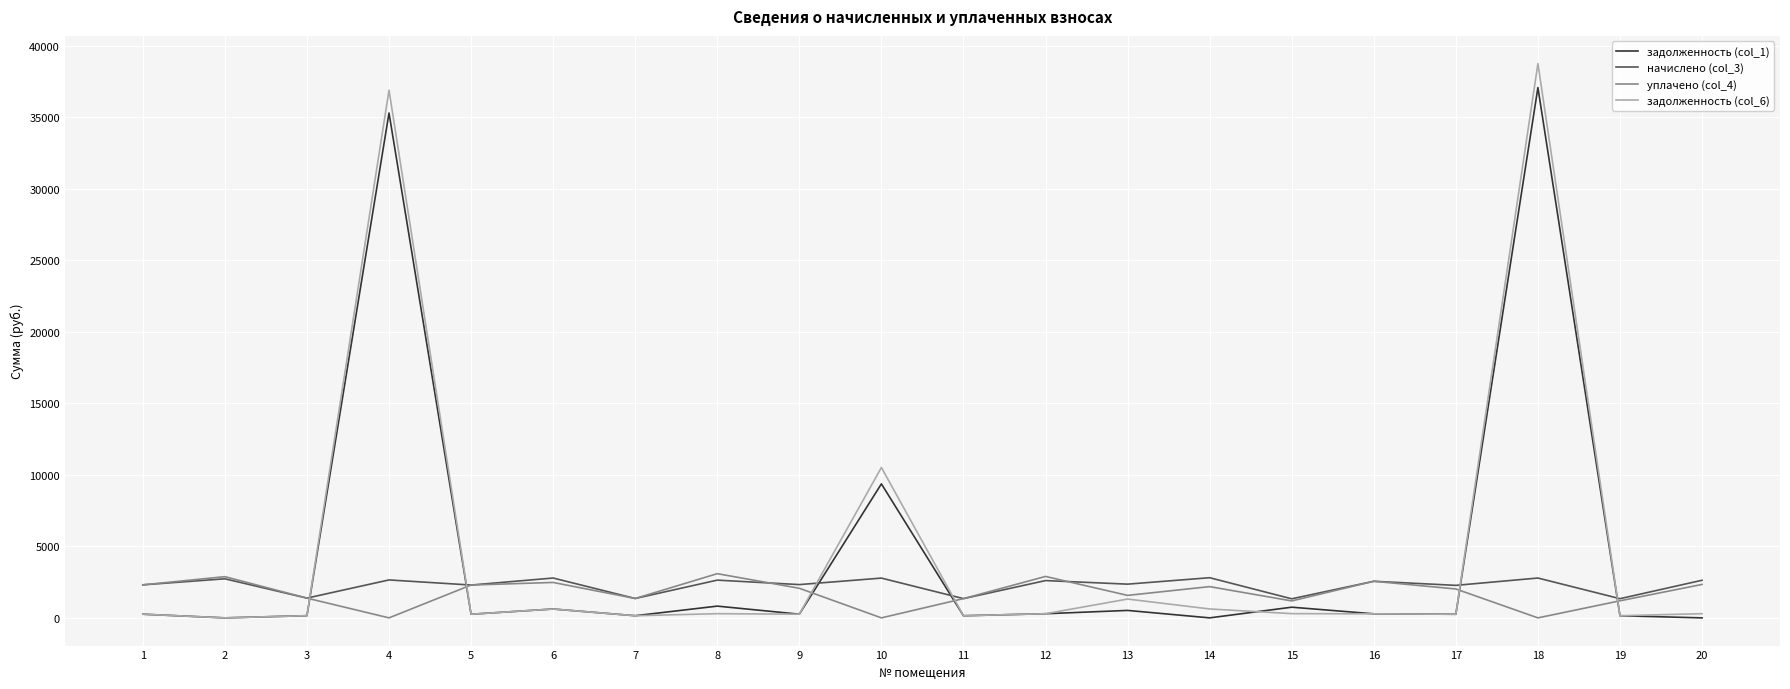

What is the greatest value displayed?

38735.7